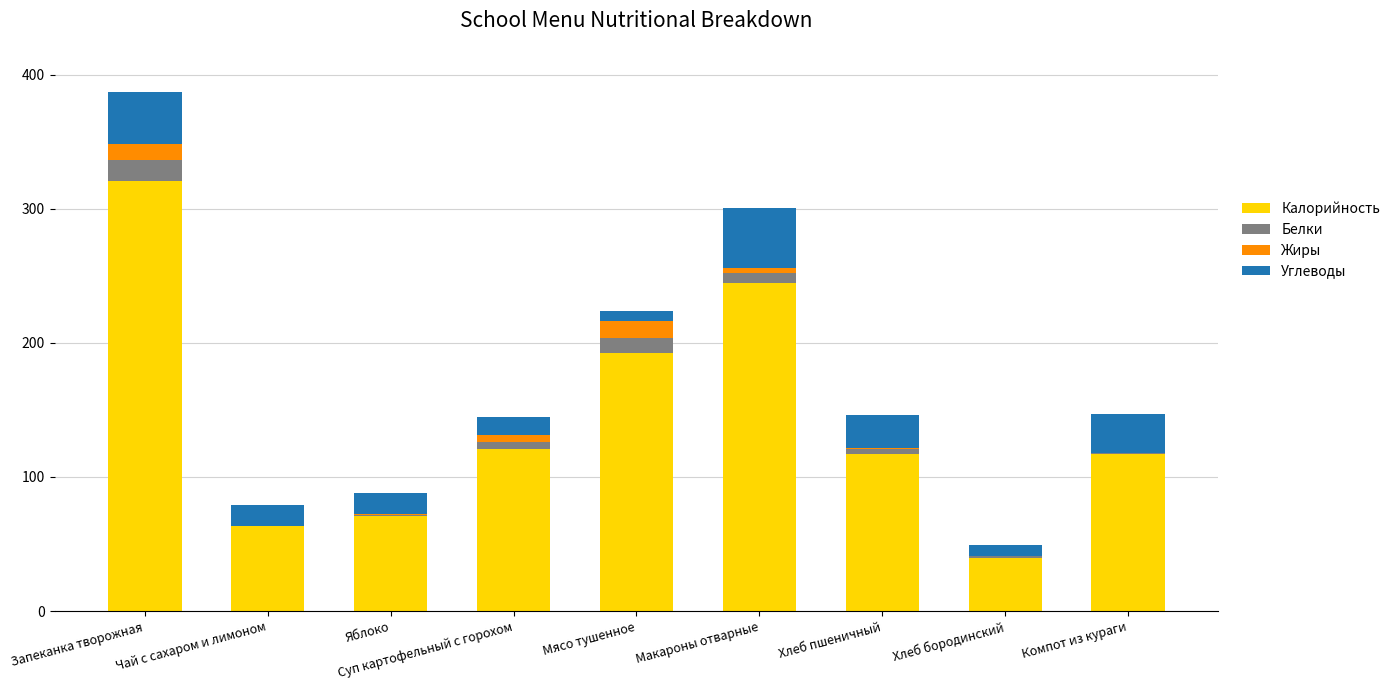

The Калорийность series shows 192.8 at Мясо тушенное. True or false?

True